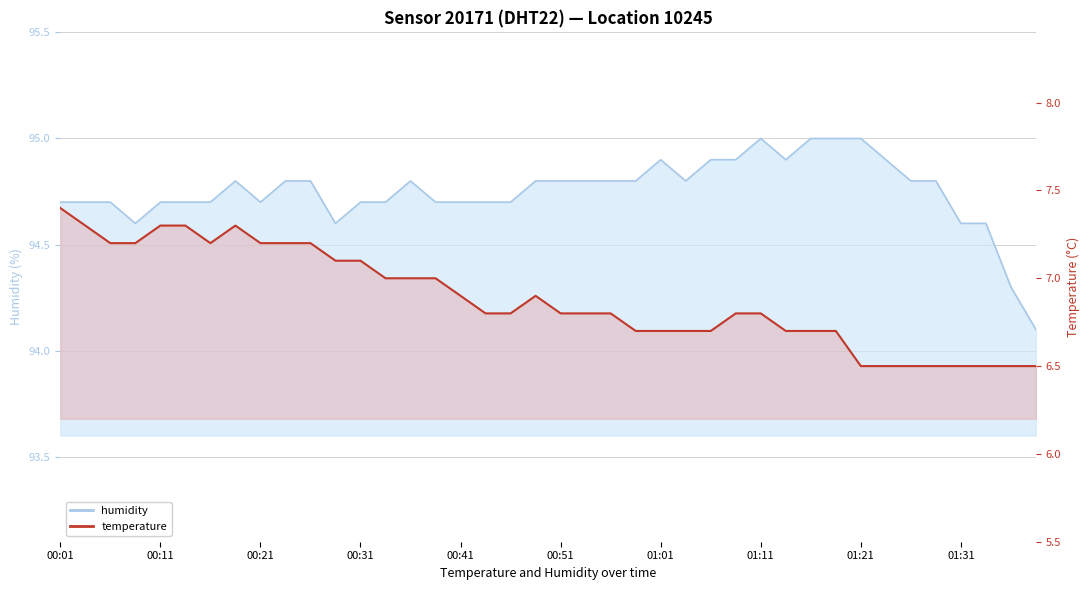

Between 00:31 and 13, which is larger?

13